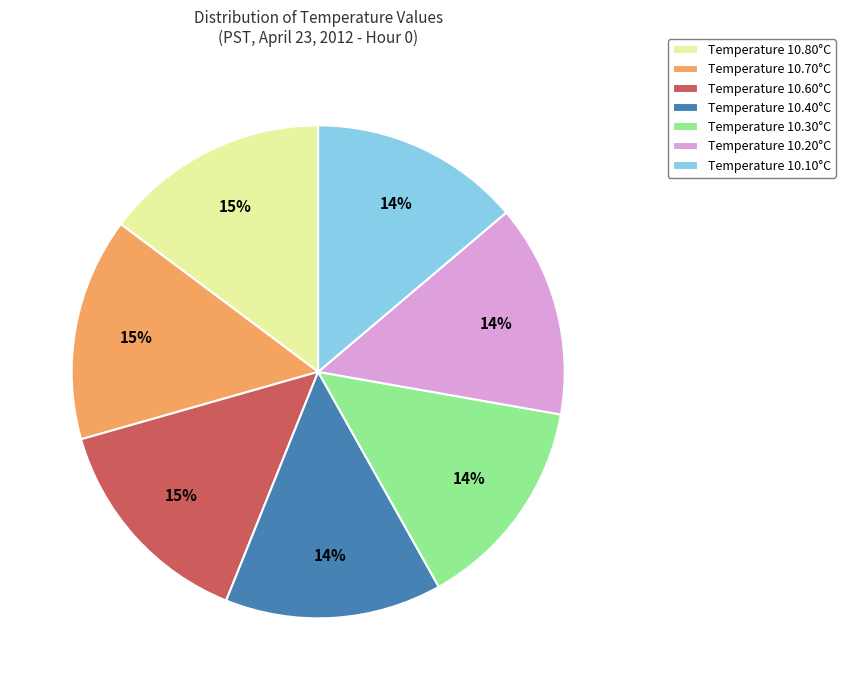

To the nearest percent, what is the difference between the largest and smallest slice percentages?

1%